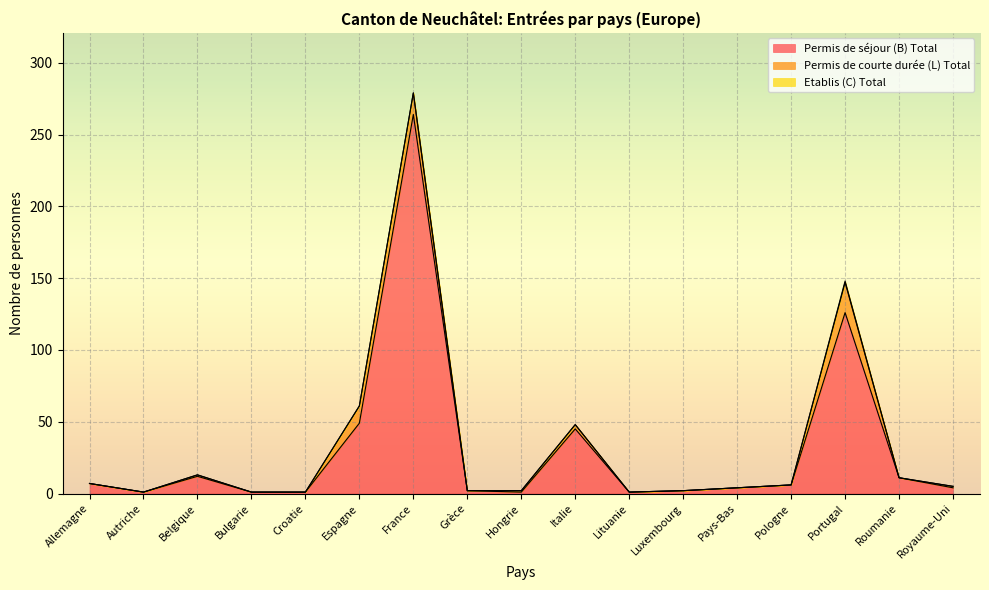

What is the sum of all Permis de courte durée (L) Total values?

54